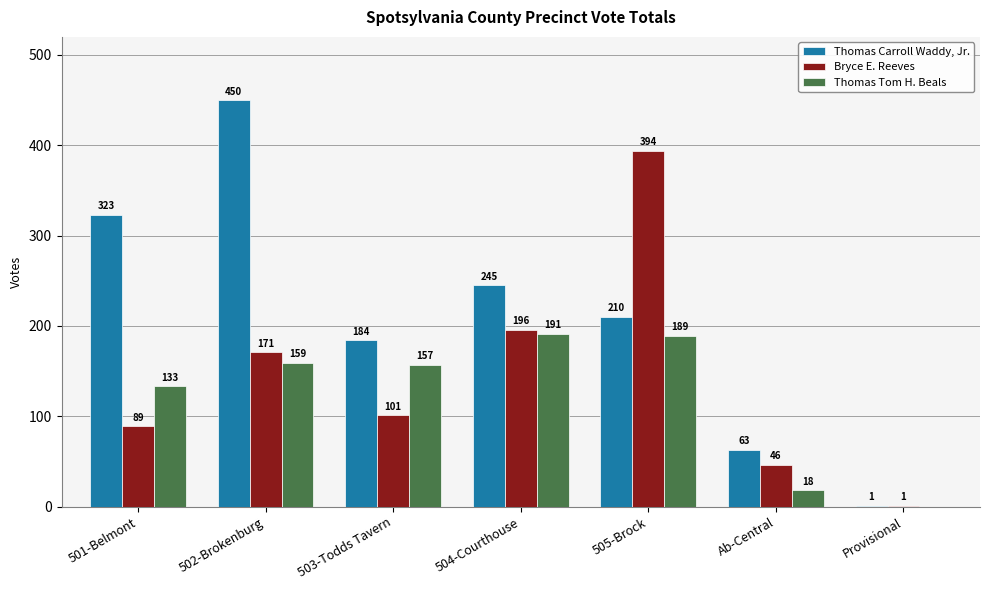

Which series changed the most between 501-Belmont and Provisional?

Thomas Carroll Waddy, Jr.